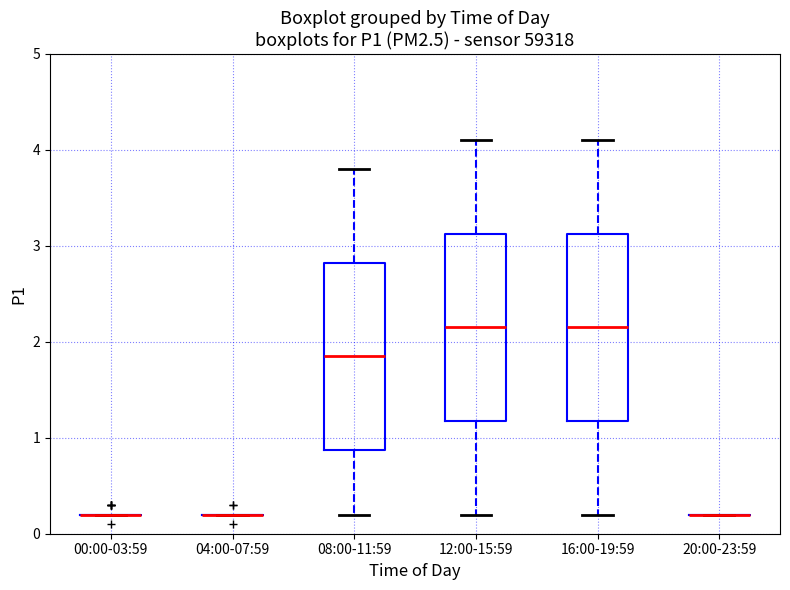

Reading left to right, transcribe this box plot: for each box, give where its median line is, the range the box spans, and where its two whiskers end, as read against the y-axis. The values are not printed on the chart, so give them approximately, as read against the axis.

00:00-03:59: box collapsed to a line at 0.2, whiskers 0.2 to 0.2
04:00-07:59: box collapsed to a line at 0.2, whiskers 0.2 to 0.2
08:00-11:59: median 1.9, box 0.9 to 2.8, whiskers 0.2 to 3.8
12:00-15:59: median 2.2, box 1.2 to 3.1, whiskers 0.2 to 4.1
16:00-19:59: median 2.2, box 1.2 to 3.1, whiskers 0.2 to 4.1
20:00-23:59: box collapsed to a line at 0.2, whiskers 0.2 to 0.2